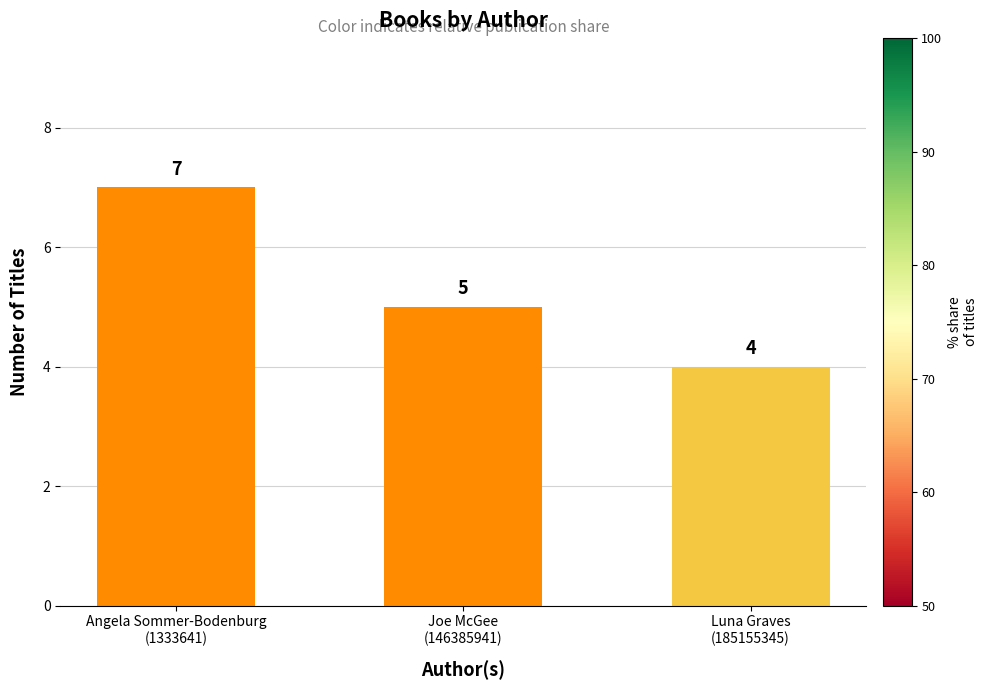

What is the smallest value displayed?

4